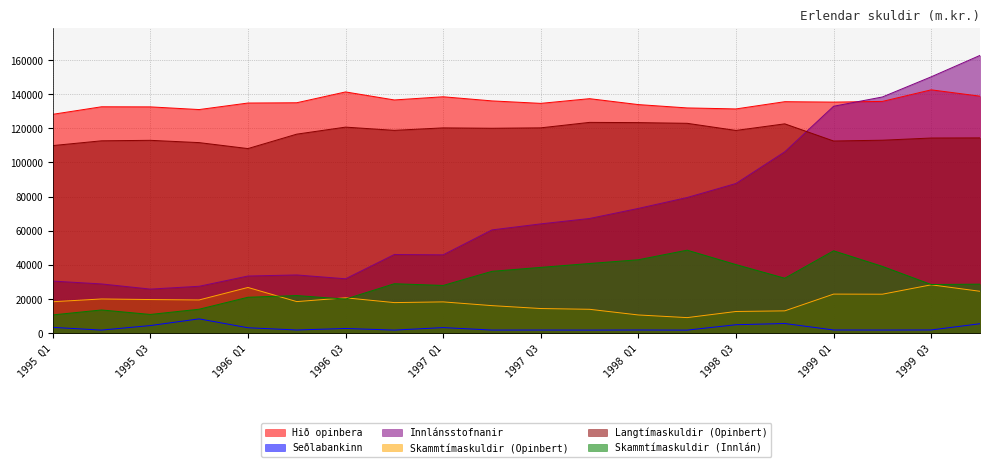

How many lines are shown in the chart?

6